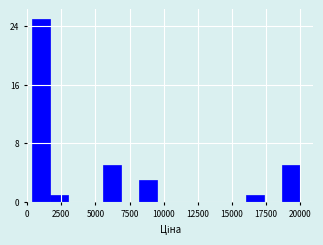

Read against the x-axis, roughly where is the centre of the tallest bar?

1000